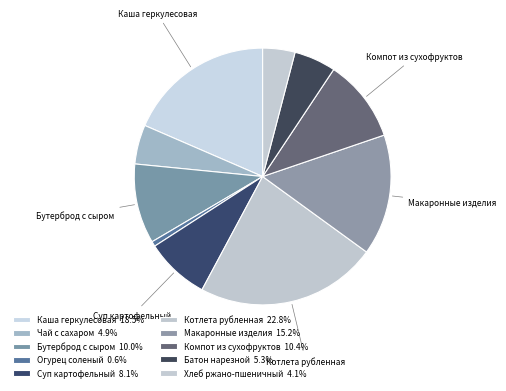

How many segments does this pie chart have?

10